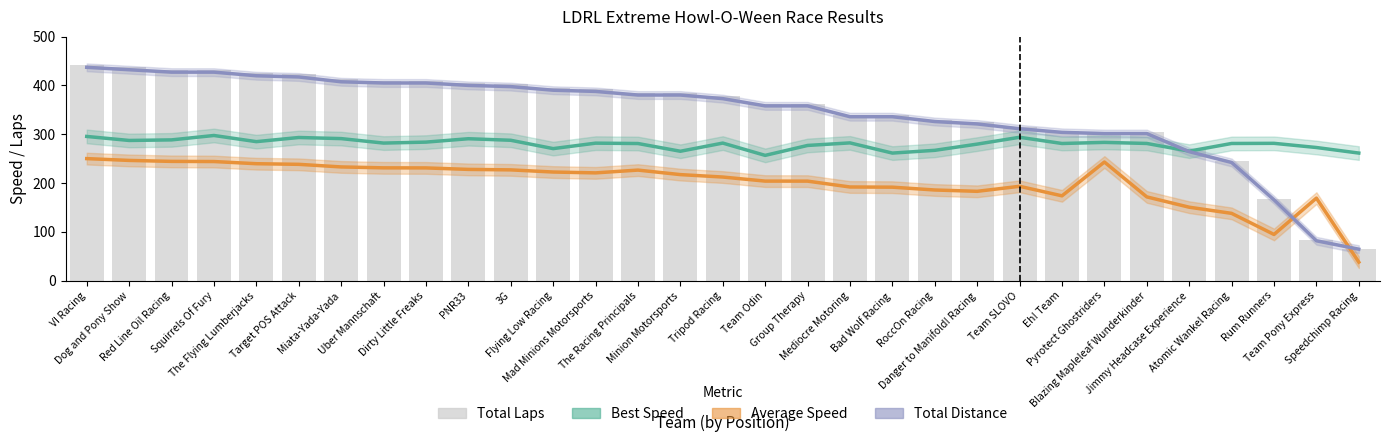

What is the difference between the Total Laps values at Rum Runners and Red Line Oil Racing?

265.0